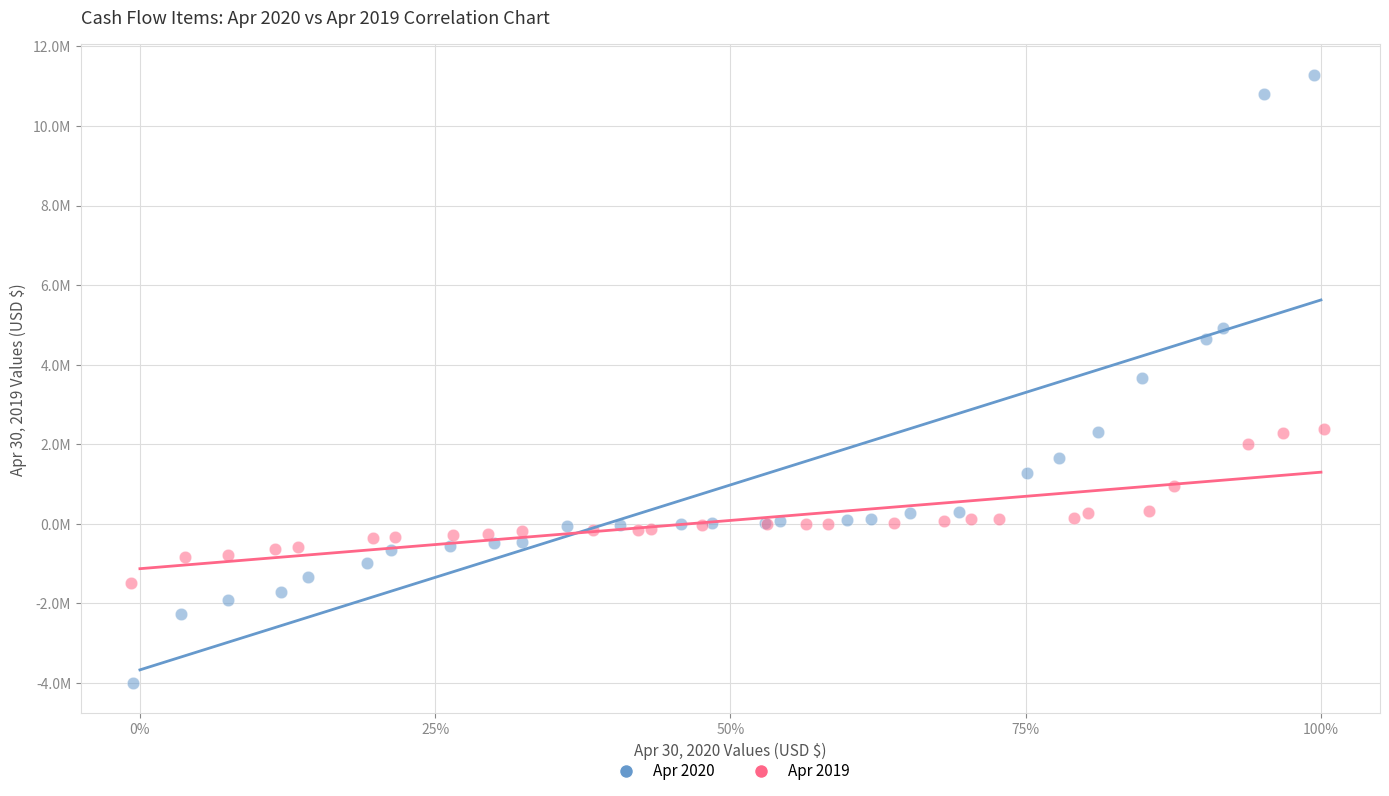

What are all the series names shown in the legend?

Apr 2020, Apr 2019